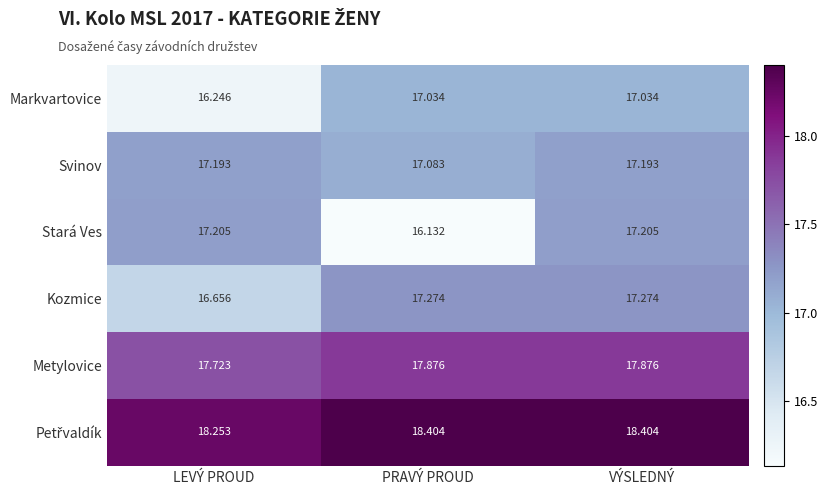

Which series has the largest range (max minus min)?

Stará Ves